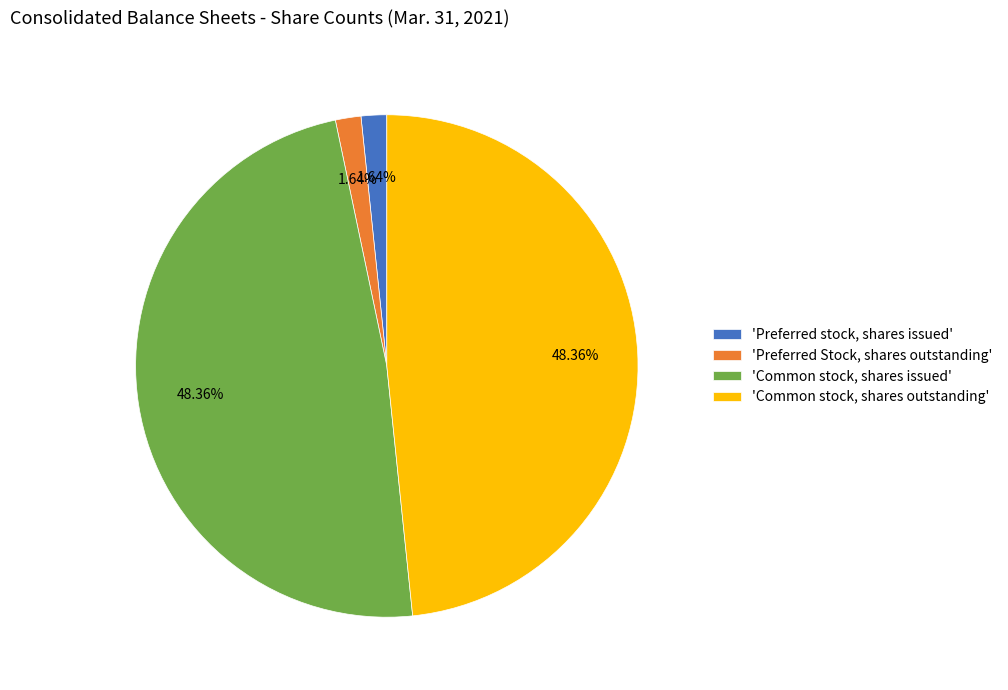

Count the number of slices in the pie.

4